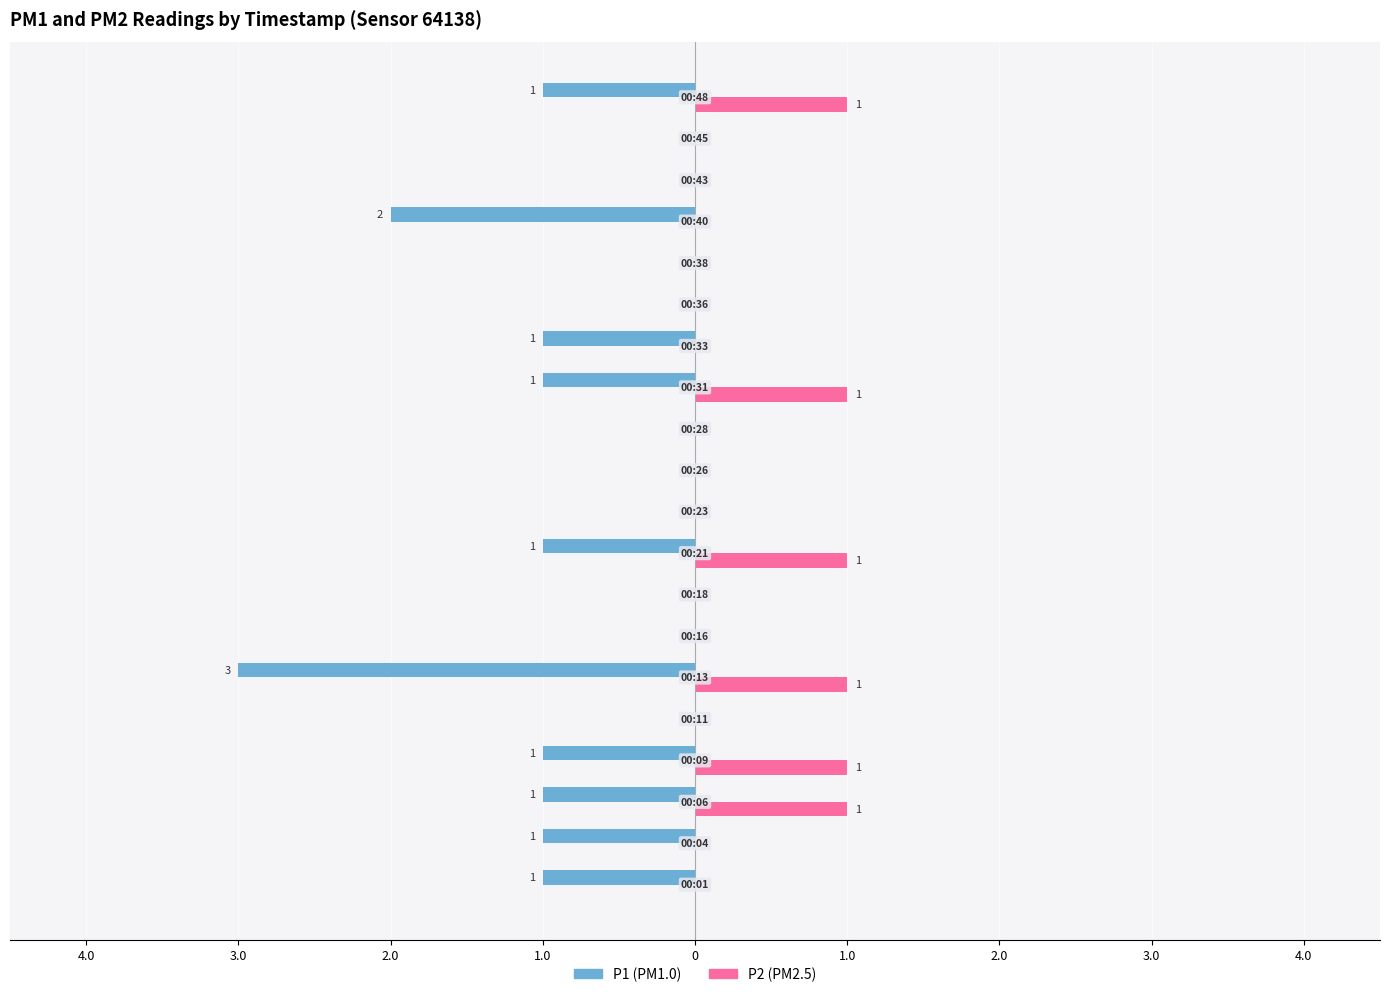

Reading left to right, extract all data points from this chart.

P1: -1	-1	-1	-1	0	-3	0	0	-1	0	0	0	-1	-1	0	0	-2	0	0	-1
P2: 0	0	1	1	0	1	0	0	1	0	0	0	1	0	0	0	0	0	0	1